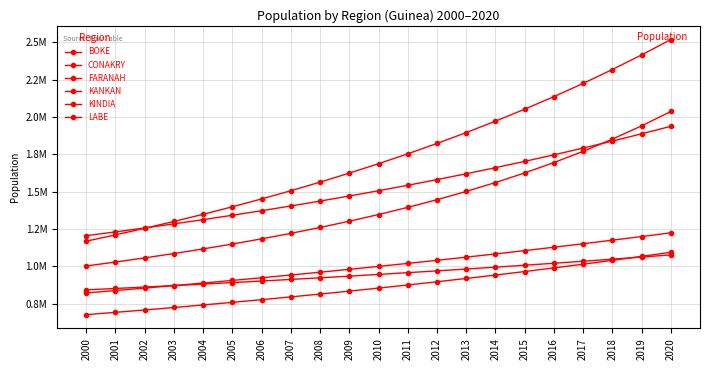

Is this an area chart (filled region under the line)?

No